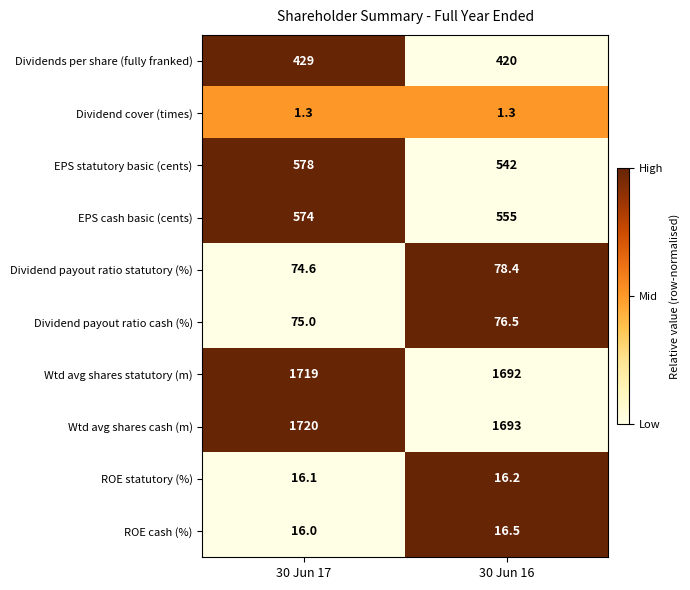

Read the Wtd avg shares statutory (m) value at 30 Jun 17.

1719.0